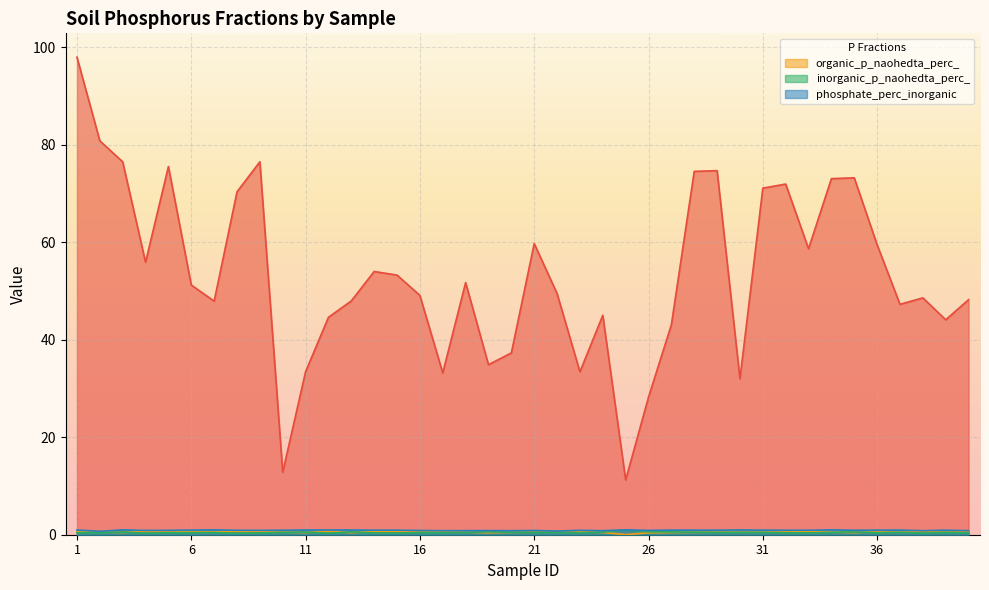

At which category does phosphate_perc_inorganic reach its first local peak?

3